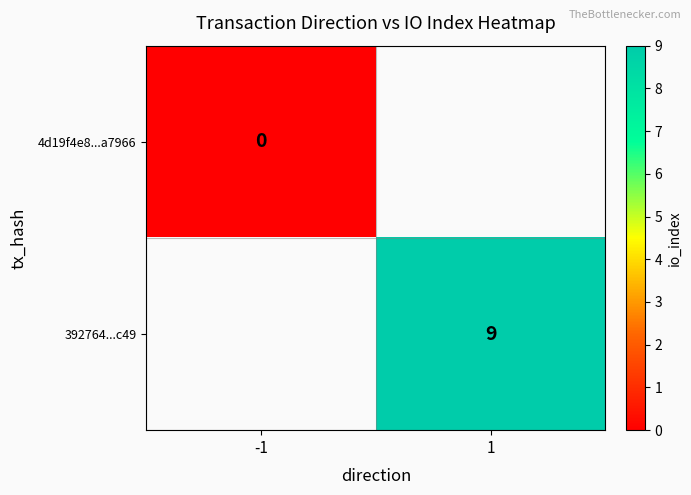

Which category has the highest value in the 4d19f4e8...a7966 series?

-1